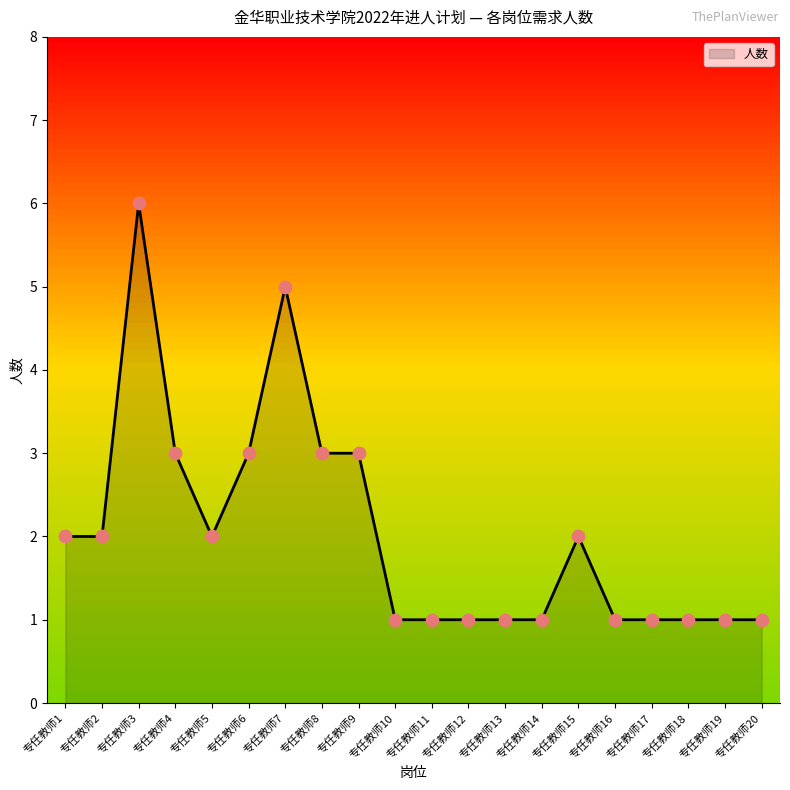

What is the ratio of the value at 专任教师15 to the value at 专任教师7?

0.4